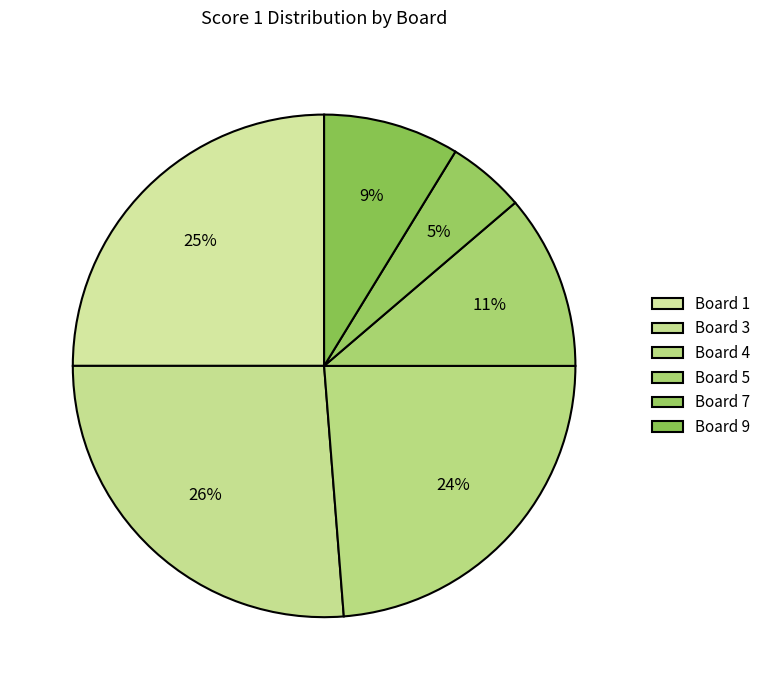

How many slices are in this pie chart?

6